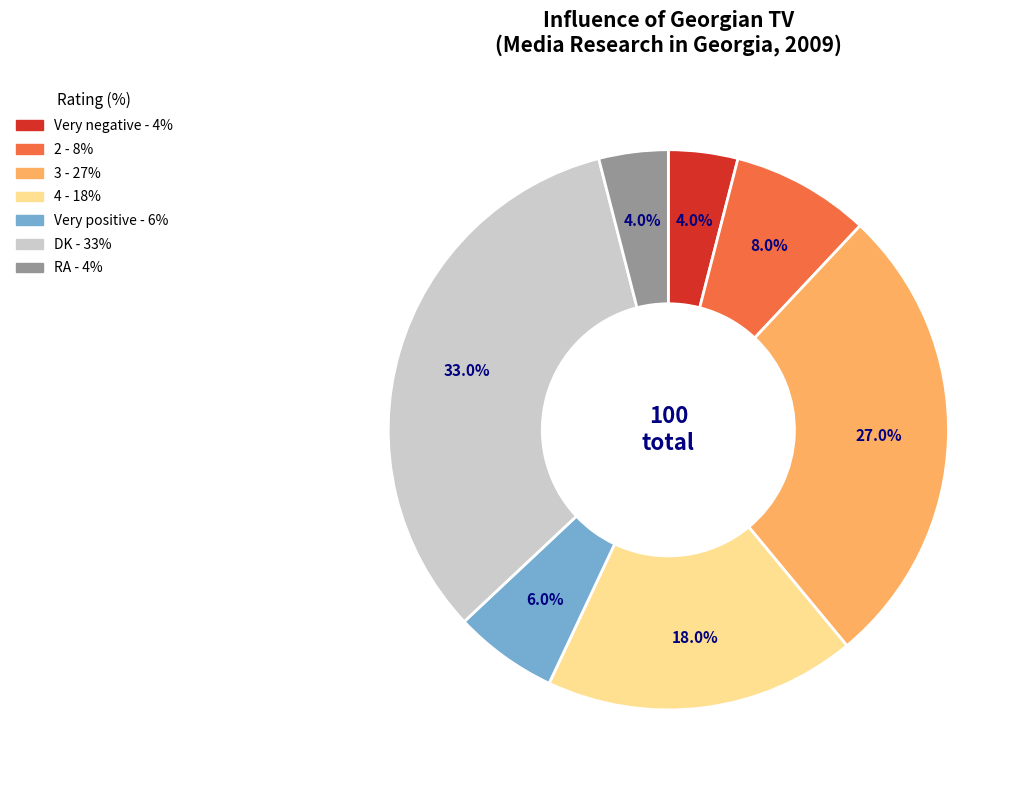

True or false: 2 accounts for 20% of the total.

False